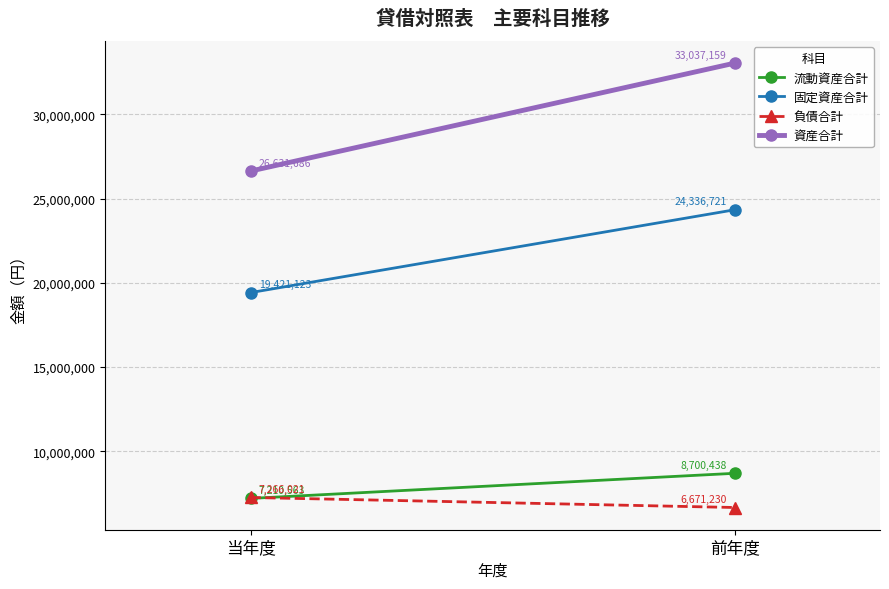

The 流動資産合計 series shows 8700438 at 前年度. True or false?

True